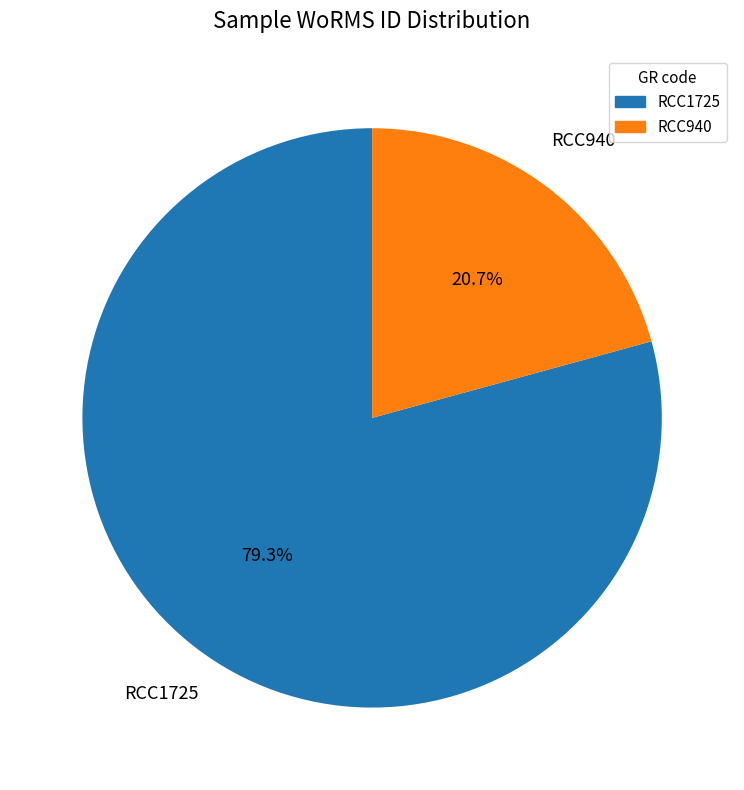

What portion of the pie excludes RCC940?

79.3%